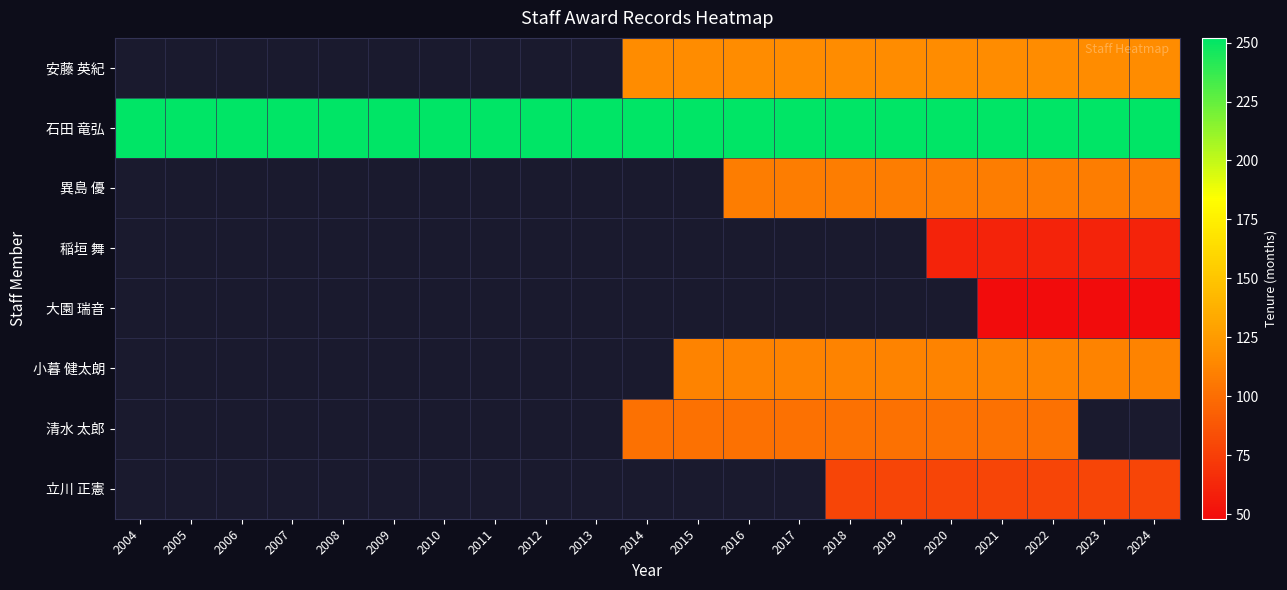

Which category has the highest value across all series?

2004